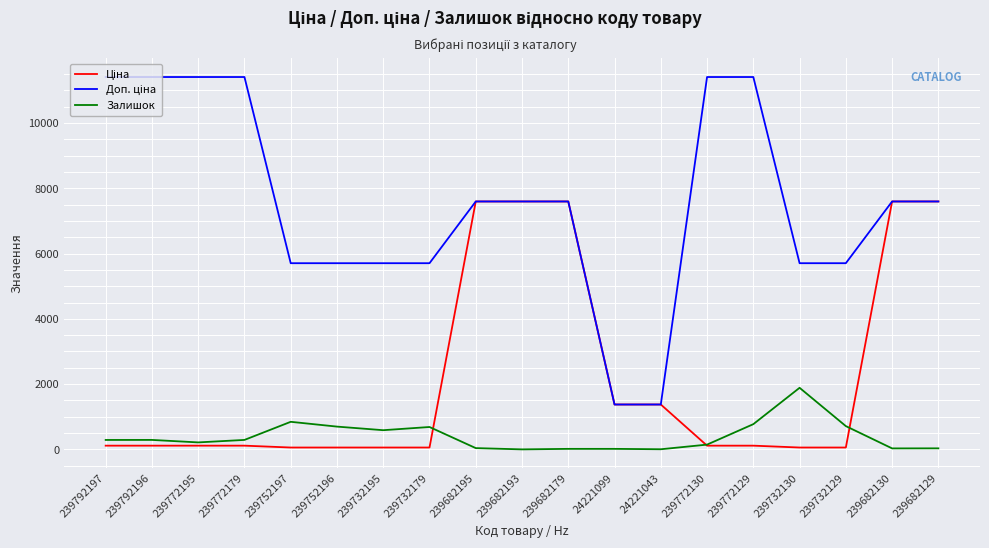

The value of Залишок at 239772129 is 390.0. True or false?

False